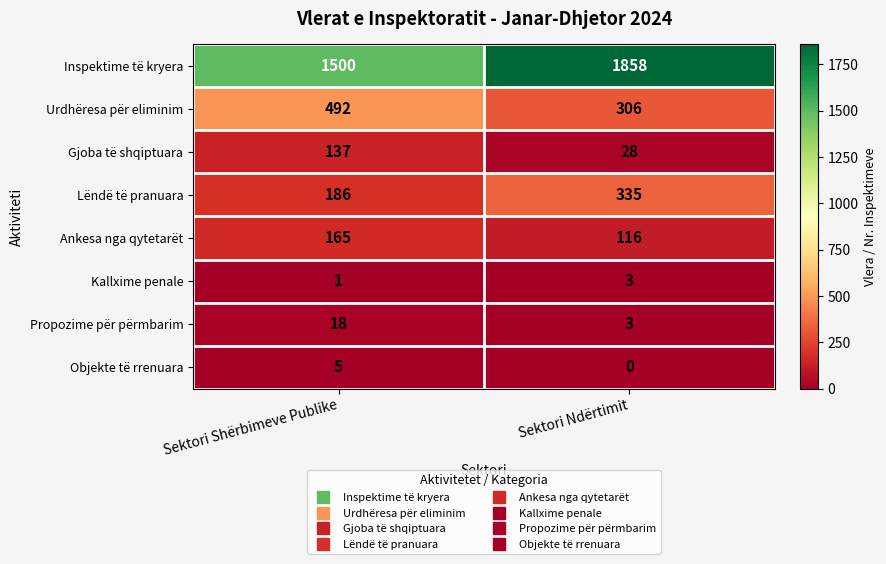

What is the sum of all Propozime për përmbarim values?

21